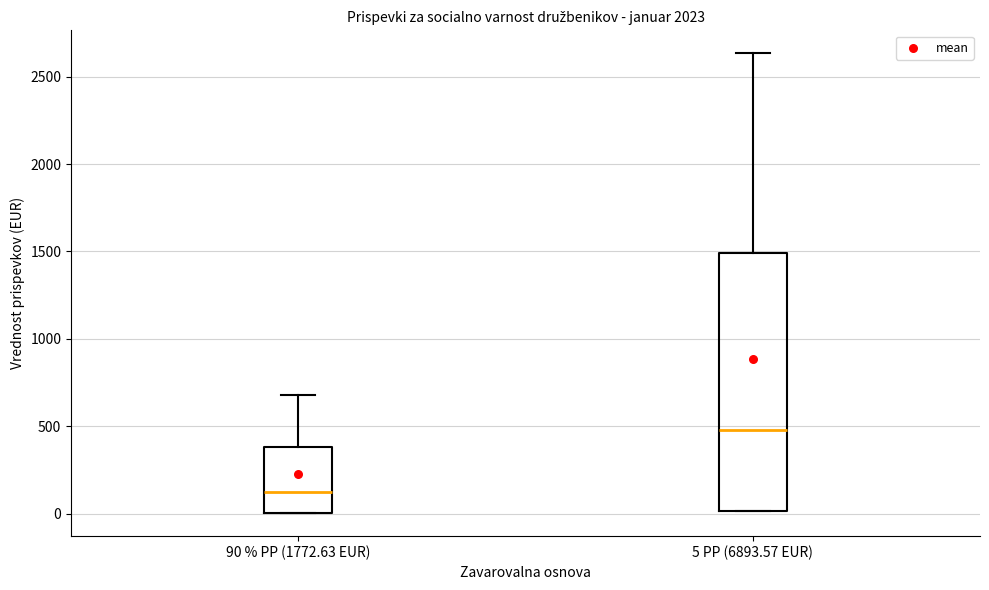

Which box has the lowest median line?

90 % PP (1772.63 EUR)